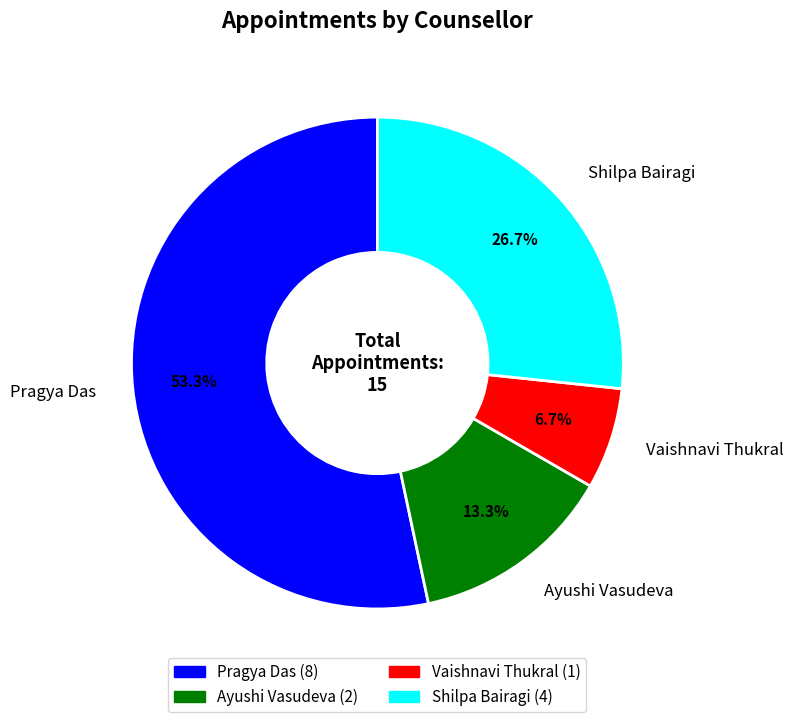

Which slice is the smallest?

Vaishnavi Thukral